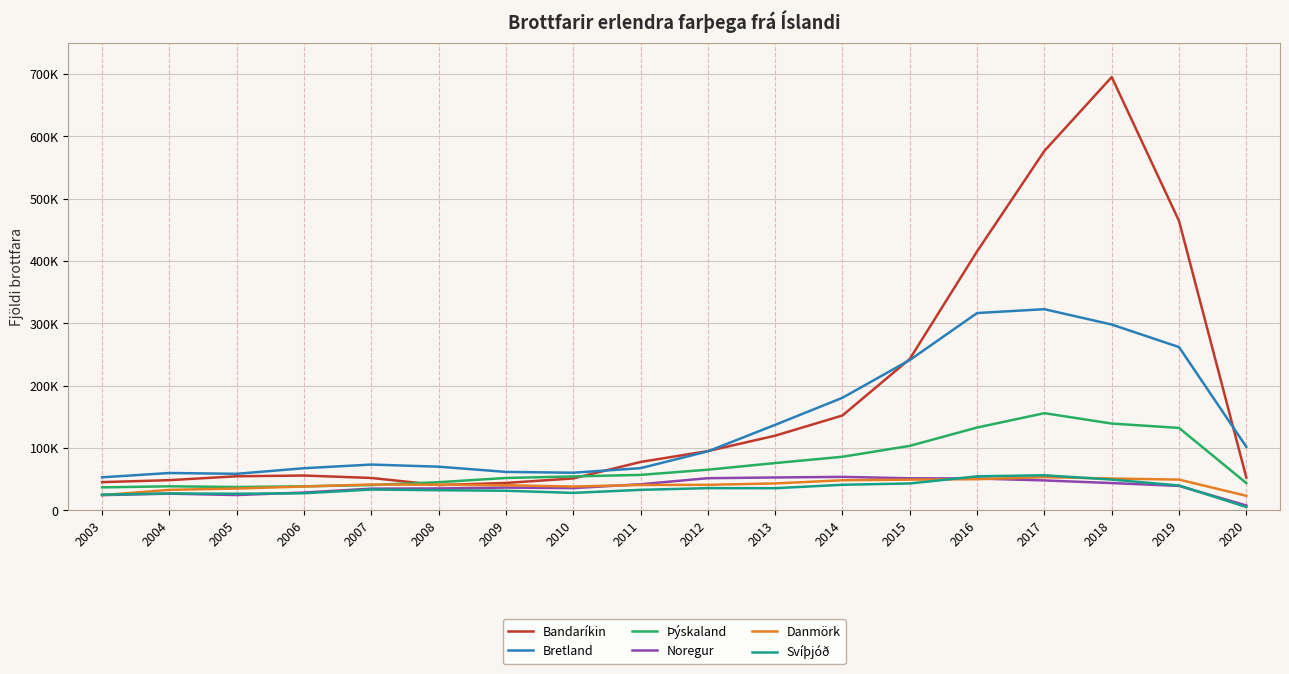

After their last crossing, which series has the higher values: Bandaríkin or Þýskaland?

Bandaríkin